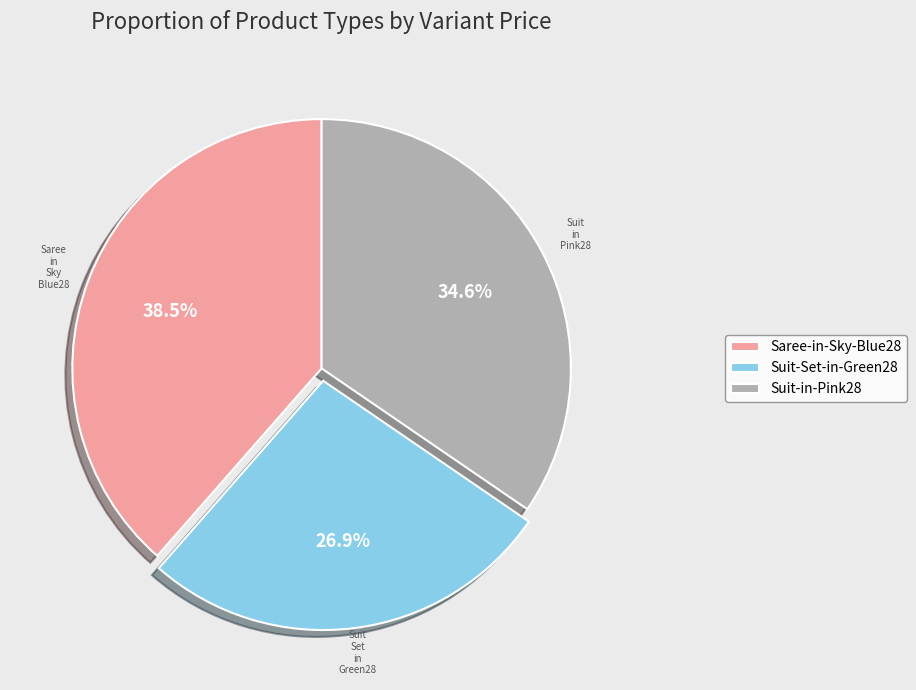

Between Suit-in-Pink28 and Suit-Set-in-Green28, which is larger?

Suit-in-Pink28